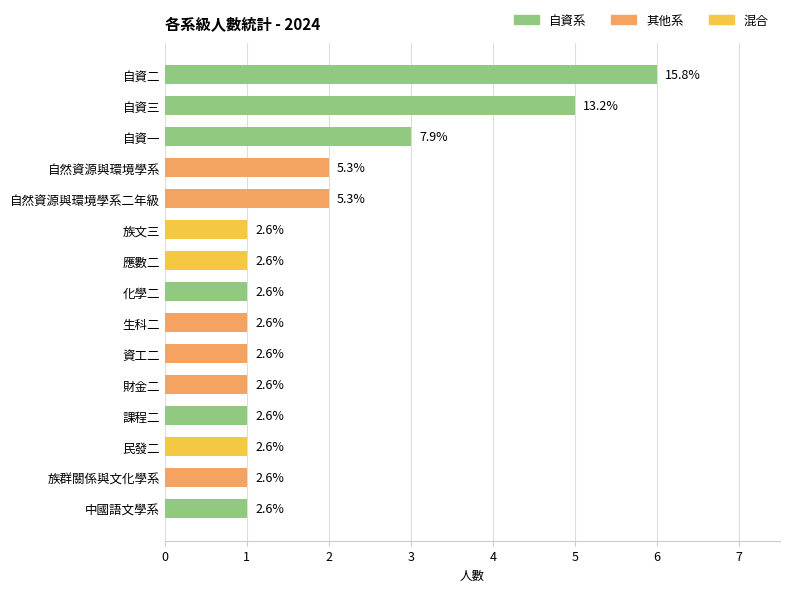

The chart shows a value of 1 at 應數二. True or false?

False